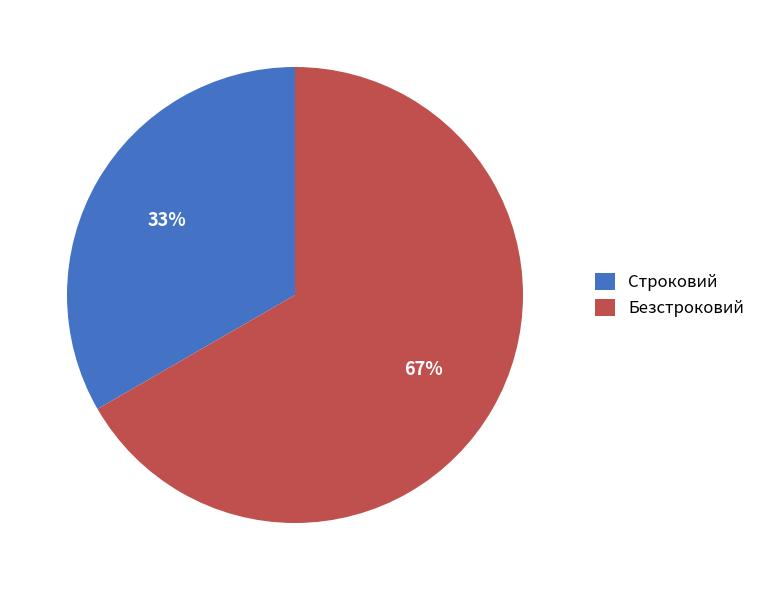

Is it true that Строковий is 33% of the pie?

True